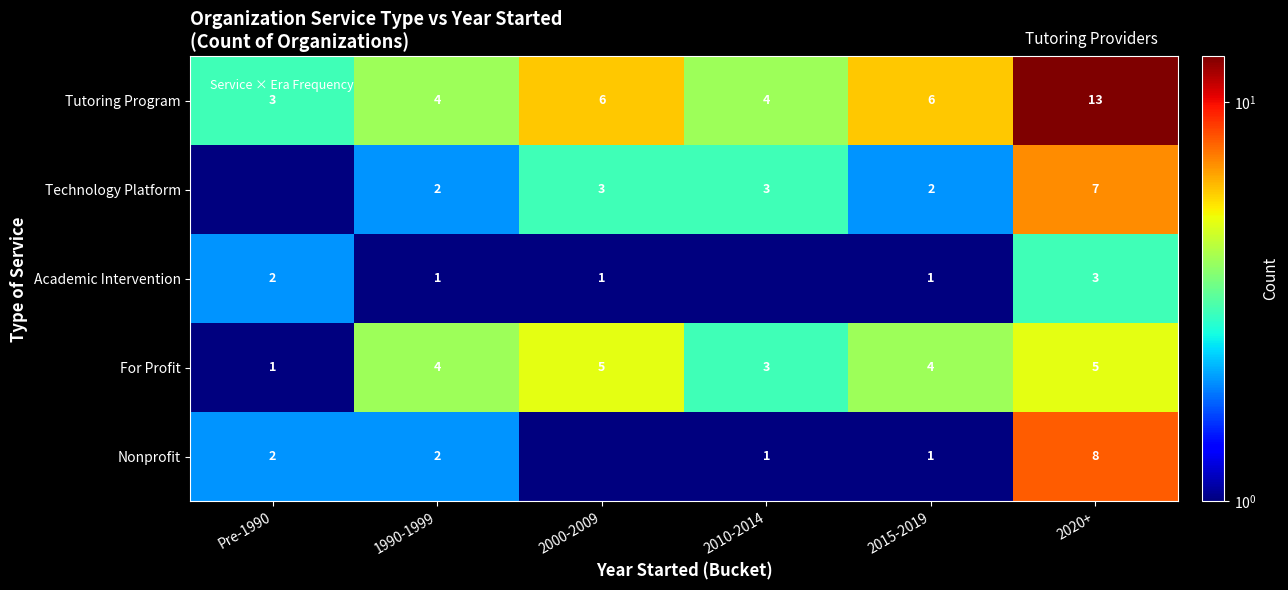

Which category has the lowest value in the For Profit series?

Pre-1990